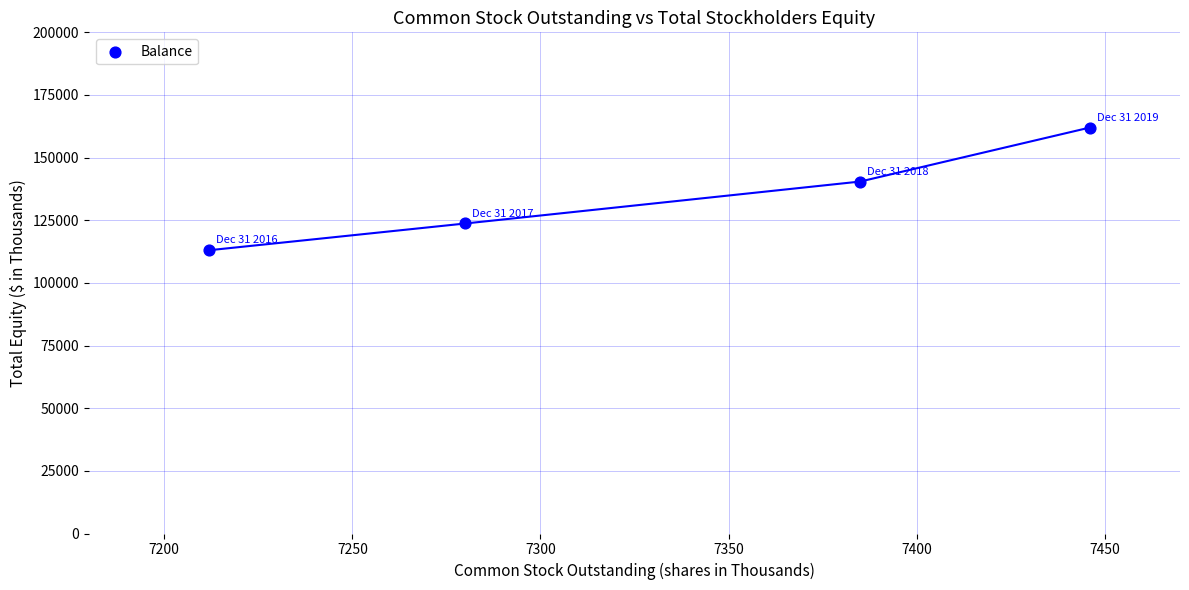

What Y value in the scatter plot is closest to 137522?

140457